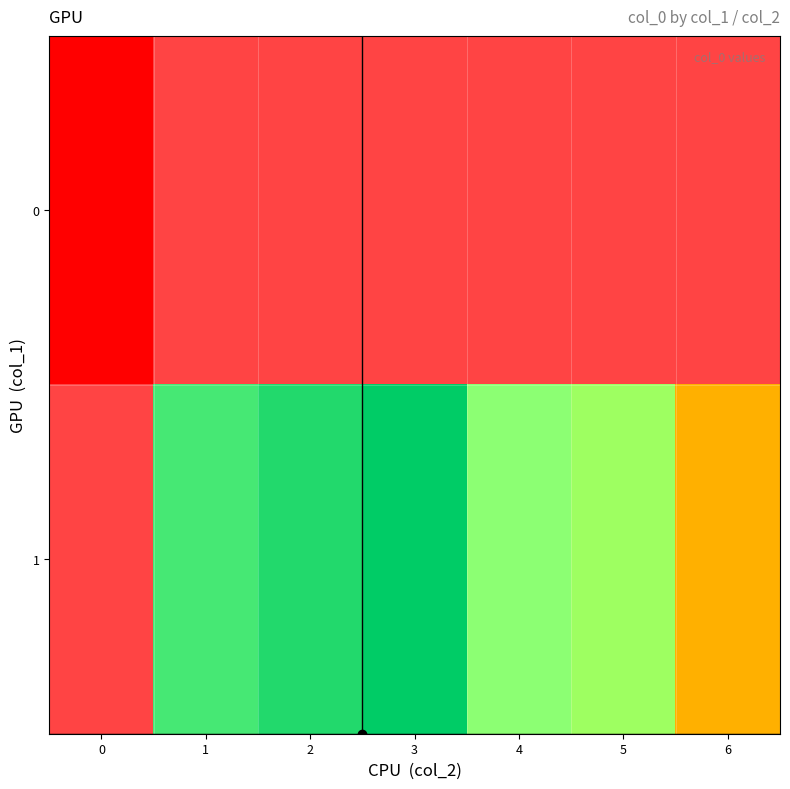

List the series in order of their overall mean, lowest first.

0, 1